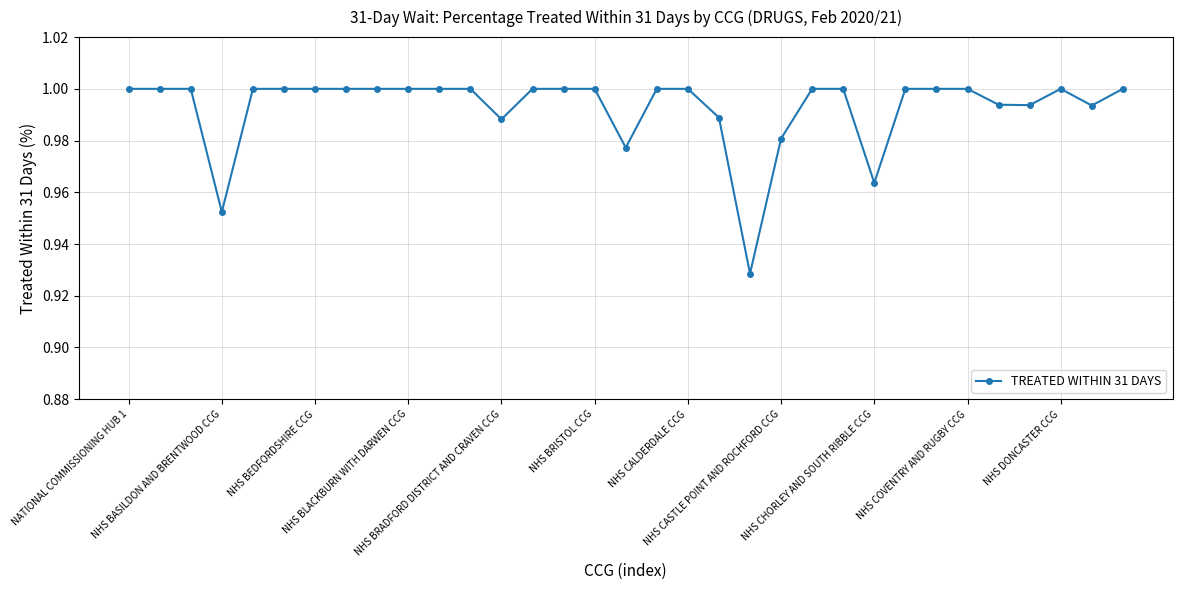

What is the sum of all values?

32.8